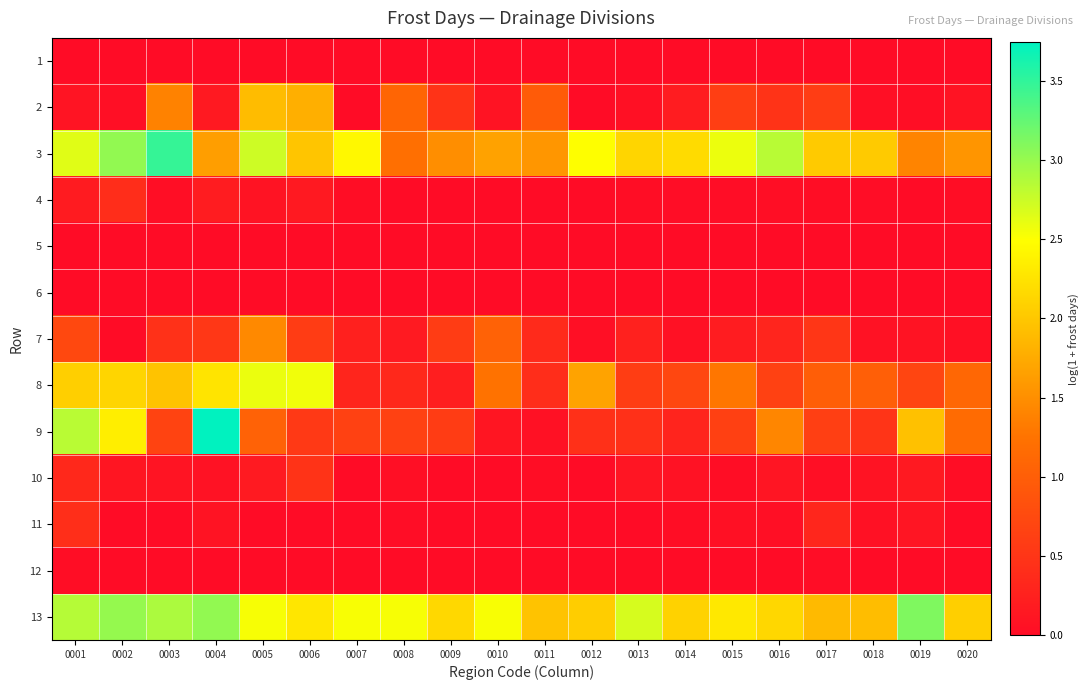

Reading left to right, extract all data points from this chart.

1: 0001=0.0	0002=0.0	0003=0.0	0004=0.0	0005=0.0	0006=0.0	0007=0.0	0008=0.0	0009=0.0	0010=0.0	0011=0.0	0012=0.0	0013=0.0	0014=0.0	0015=0.0	0016=0.0	0017=0.0	0018=0.0	0019=0.0	0020=0.0
2: 0001=0.1	0002=0.0	0003=1.4	0004=0.2	0005=1.9	0006=1.8	0007=0.0	0008=1.1	0009=0.5	0010=0.1	0011=1.0	0012=0.0	0013=0.0	0014=0.2	0015=0.6	0016=0.5	0017=0.6	0018=0.0	0019=0.0	0020=0.1
3: 0001=2.6	0002=3.0	0003=3.5	0004=1.6	0005=2.7	0006=2.0	0007=2.4	0008=1.2	0009=1.5	0010=1.7	0011=1.6	0012=2.5	0013=2.1	0014=2.2	0015=2.6	0016=2.8	0017=2.0	0018=2.0	0019=1.4	0020=1.5
4: 0001=0.2	0002=0.4	0003=0.0	0004=0.2	0005=0.1	0006=0.2	0007=0.0	0008=0.0	0009=0.0	0010=0.0	0011=0.0	0012=0.0	0013=0.0	0014=0.0	0015=0.0	0016=0.0	0017=0.0	0018=0.0	0019=0.0	0020=0.0
5: 0001=0.0	0002=0.0	0003=0.0	0004=0.0	0005=0.0	0006=0.0	0007=0.0	0008=0.0	0009=0.0	0010=0.0	0011=0.0	0012=0.0	0013=0.0	0014=0.0	0015=0.0	0016=0.0	0017=0.0	0018=0.0	0019=0.0	0020=0.0
6: 0001=0.0	0002=0.0	0003=0.0	0004=0.0	0005=0.0	0006=0.0	0007=0.0	0008=0.0	0009=0.0	0010=0.0	0011=0.0	0012=0.0	0013=0.0	0014=0.0	0015=0.0	0016=0.0	0017=0.0	0018=0.0	0019=0.0	0020=0.0
7: 0001=0.7	0002=0.0	0003=0.5	0004=0.5	0005=1.5	0006=0.6	0007=0.2	0008=0.2	0009=0.6	0010=1.1	0011=0.4	0012=0.0	0013=0.3	0014=0.1	0015=0.2	0016=0.3	0017=0.5	0018=0.1	0019=0.1	0020=0.0
8: 0001=2.1	0002=2.1	0003=2.0	0004=2.3	0005=2.6	0006=2.6	0007=0.3	0008=0.3	0009=0.2	0010=1.2	0011=0.4	0012=1.7	0013=0.6	0014=0.7	0015=1.3	0016=0.6	0017=1.0	0018=1.0	0019=0.7	0020=1.1
9: 0001=2.8	0002=2.3	0003=0.7	0004=3.7	0005=1.1	0006=0.6	0007=0.6	0008=0.6	0009=0.6	0010=0.1	0011=0.1	0012=0.4	0013=0.4	0014=0.3	0015=0.6	0016=1.4	0017=0.6	0018=0.5	0019=1.9	0020=1.2
10: 0001=0.3	0002=0.1	0003=0.1	0004=0.1	0005=0.2	0006=0.5	0007=0.0	0008=0.0	0009=0.0	0010=0.0	0011=0.0	0012=0.0	0013=0.1	0014=0.1	0015=0.0	0016=0.1	0017=0.0	0018=0.1	0019=0.2	0020=0.0
11: 0001=0.4	0002=0.0	0003=0.0	0004=0.1	0005=0.0	0006=0.0	0007=0.0	0008=0.0	0009=0.0	0010=0.0	0011=0.0	0012=0.0	0013=0.0	0014=0.0	0015=0.1	0016=0.0	0017=0.3	0018=0.1	0019=0.1	0020=0.0
12: 0001=0.0	0002=0.0	0003=0.0	0004=0.0	0005=0.0	0006=0.0	0007=0.0	0008=0.0	0009=0.0	0010=0.0	0011=0.0	0012=0.0	0013=0.0	0014=0.0	0015=0.0	0016=0.0	0017=0.0	0018=0.0	0019=0.0	0020=0.0
13: 0001=2.9	0002=3.0	0003=2.9	0004=3.0	0005=2.5	0006=2.3	0007=2.5	0008=2.5	0009=2.1	0010=2.5	0011=2.0	0012=2.0	0013=2.7	0014=2.1	0015=2.3	0016=2.1	0017=1.9	0018=1.9	0019=3.1	0020=2.1